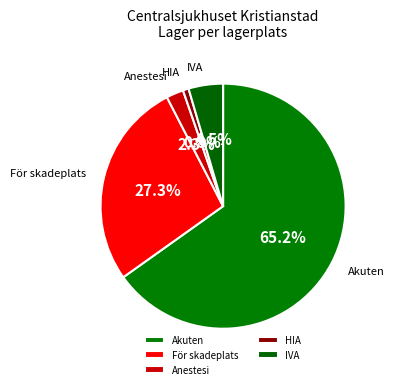

Count the number of slices in the pie.

5